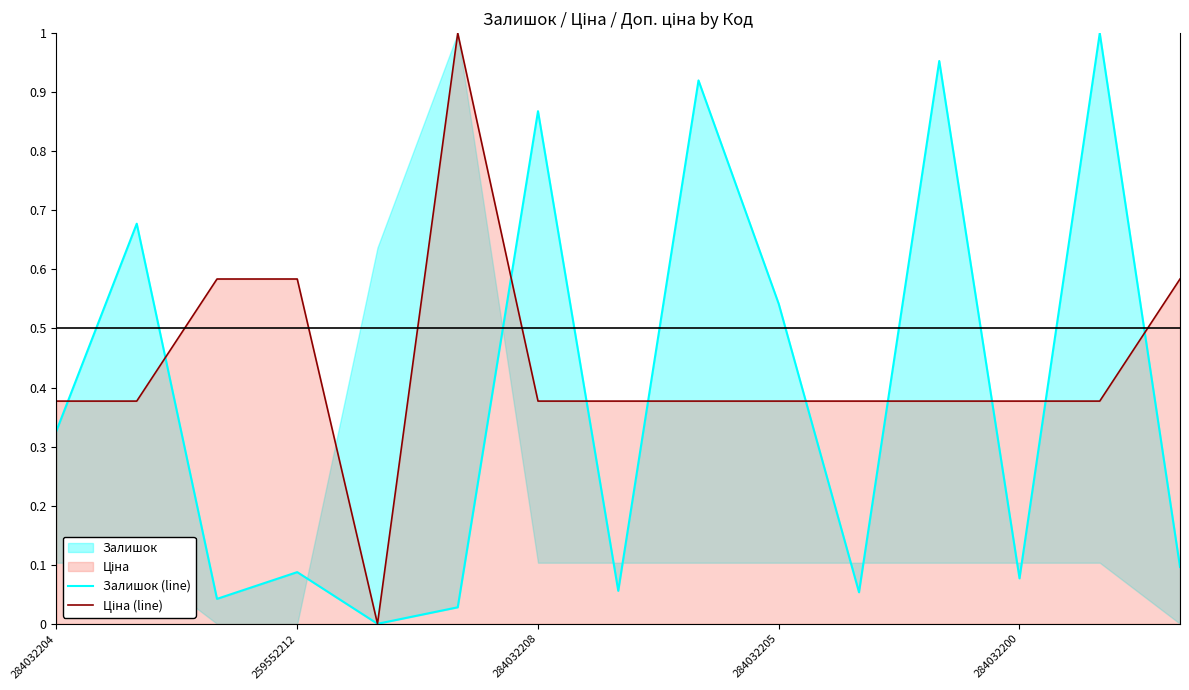

What is the total value across all series at 284032208?

1.2